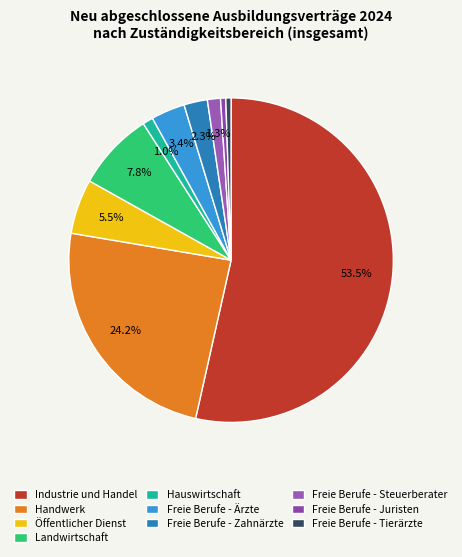

Count the number of slices in the pie.

10